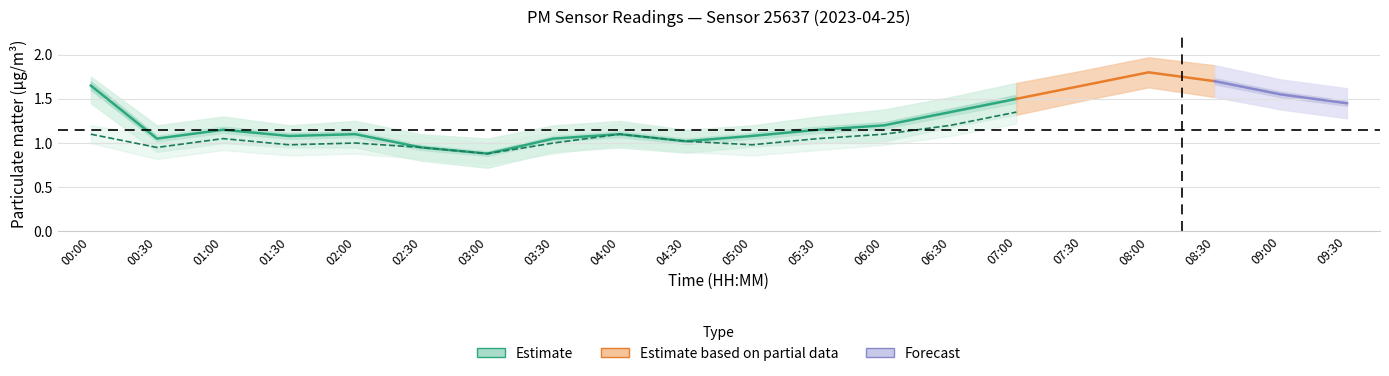

How many data points in P2 are less than 1?

5